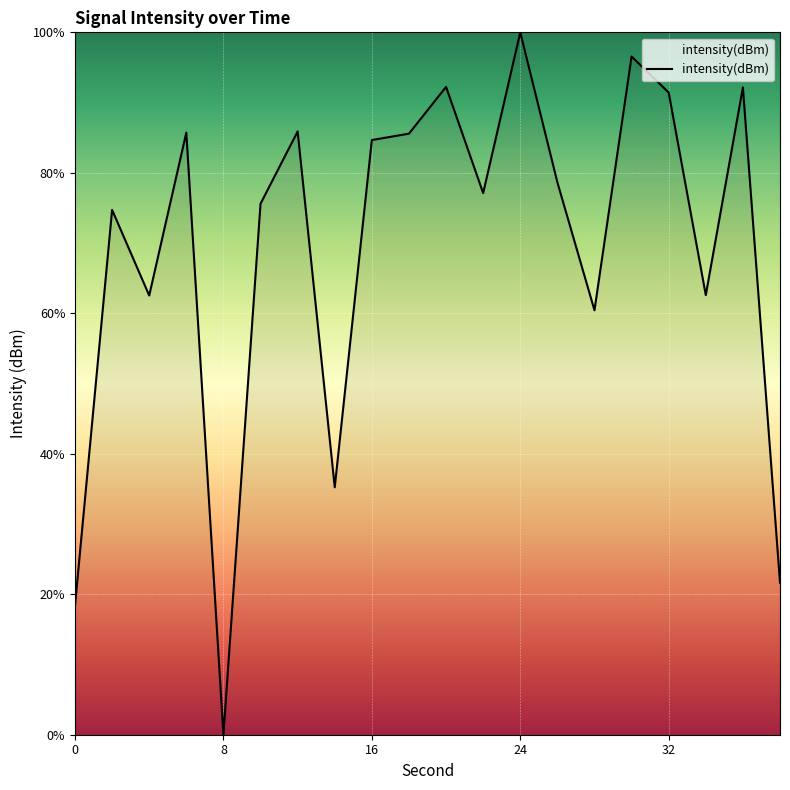

What is the greatest value displayed?

100.0